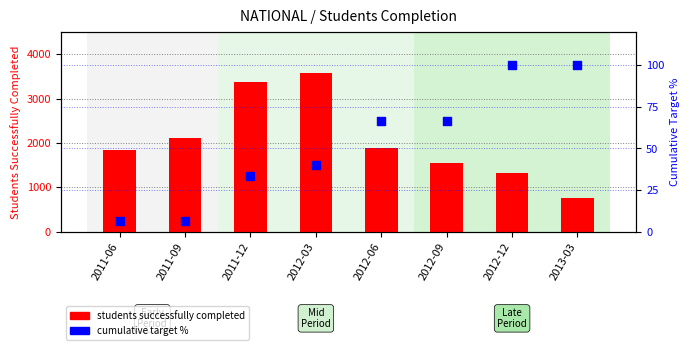

Which series has the largest total across all categories?

students successfully completed